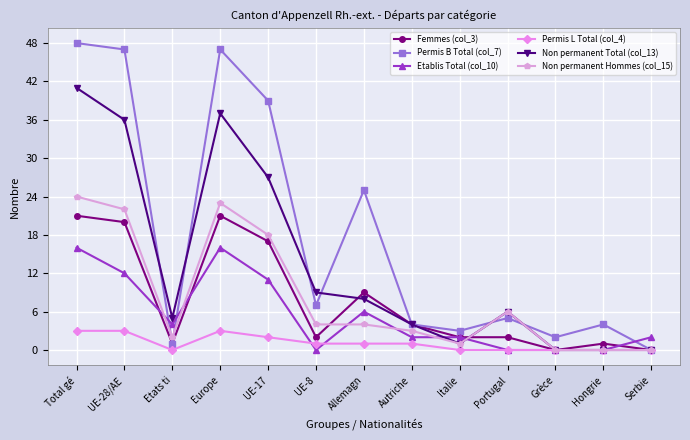

Between UE-28/AE and Hongrie, which series saw the biggest shift?

Permis B Total (col_7)